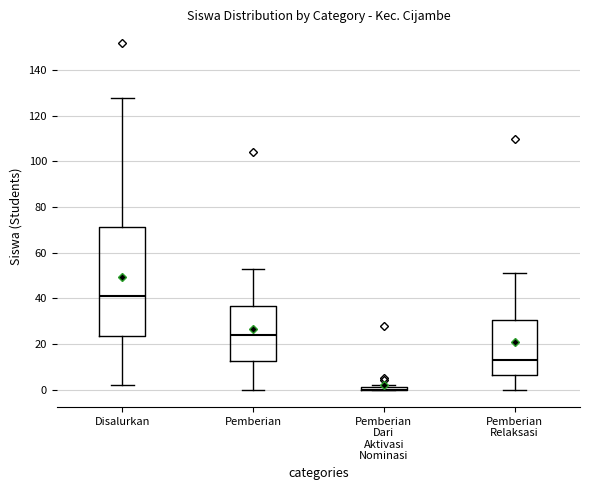

Where is the lower edge of the box for Disalurkan on the y-axis? The values are not printed on the chart, so give them approximately, as read against the axis.

24